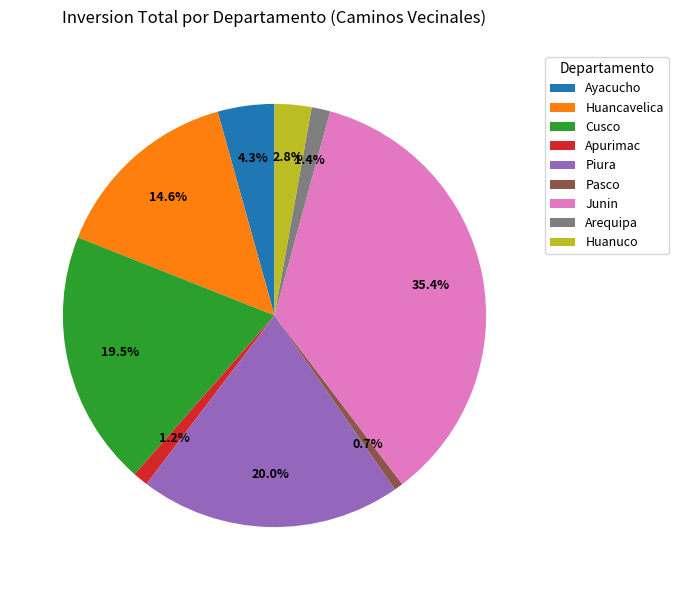

What is the largest slice in the pie chart?

Junin